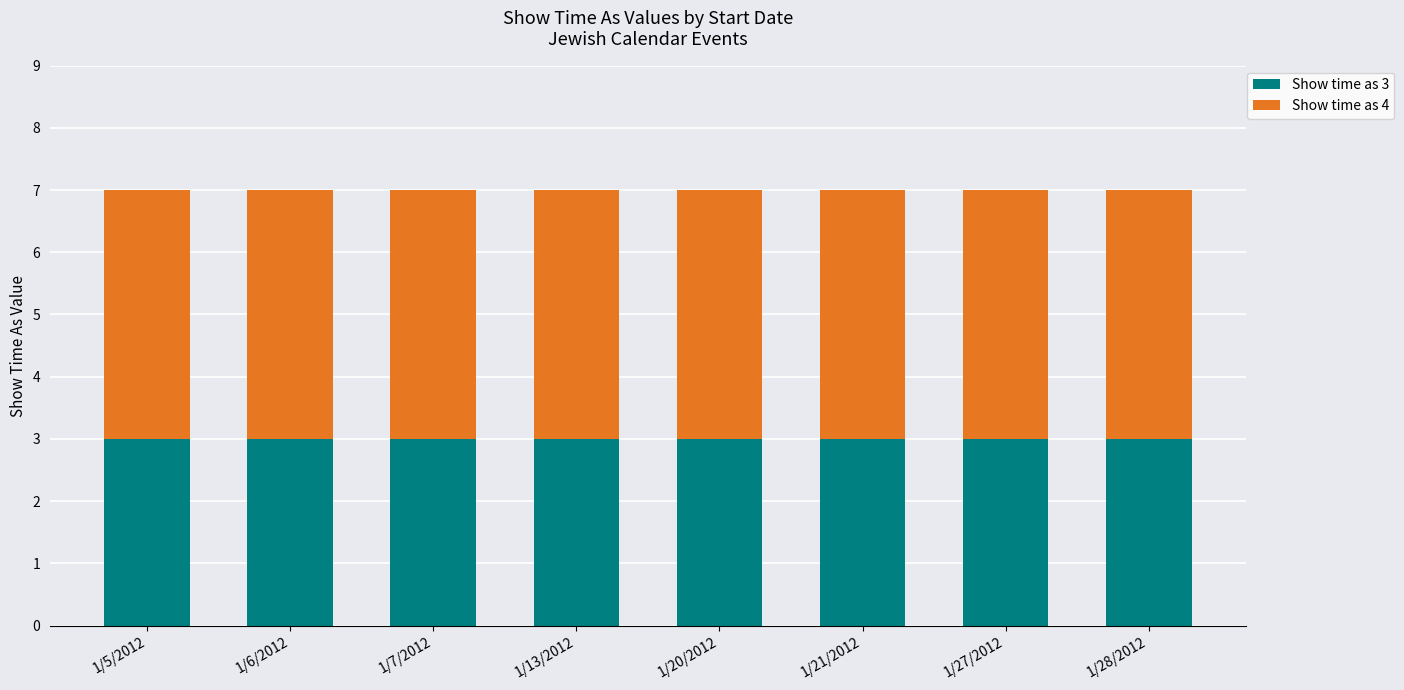

What is the total value across all series at 1/27/2012?

7